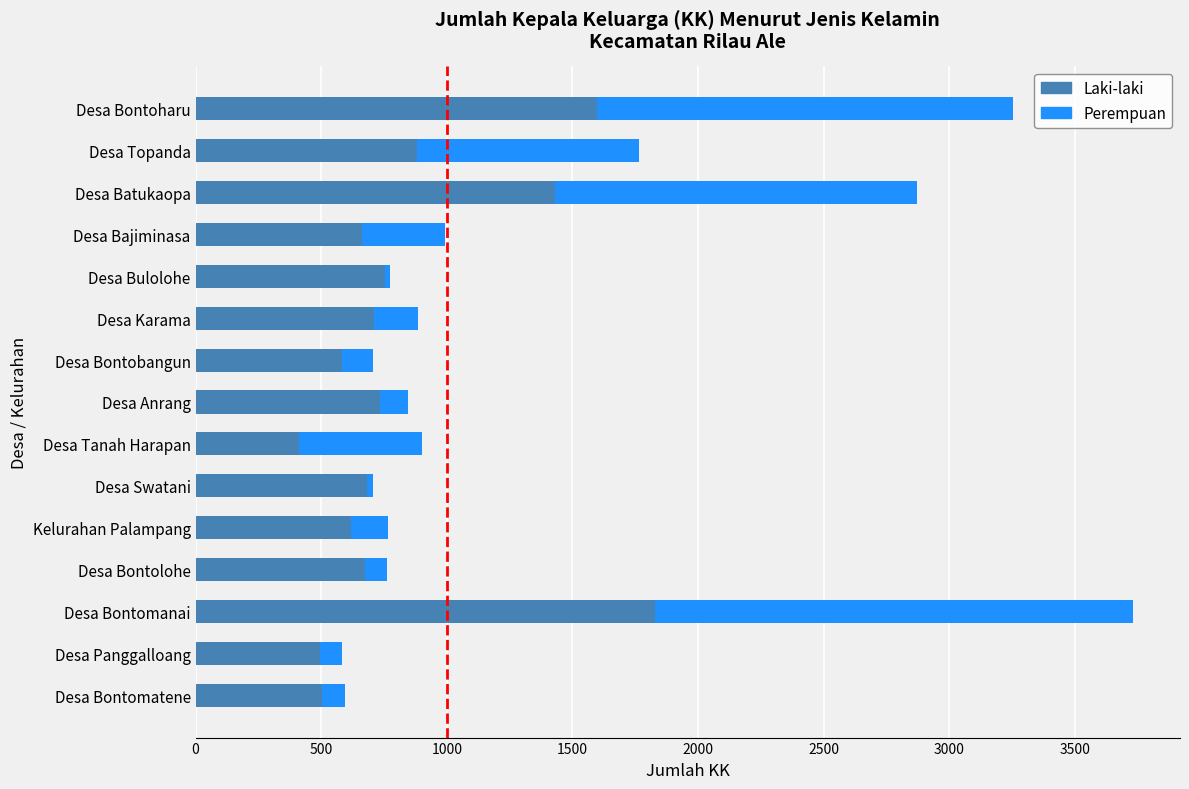

What is the lowest value of the Laki-laki series?

413